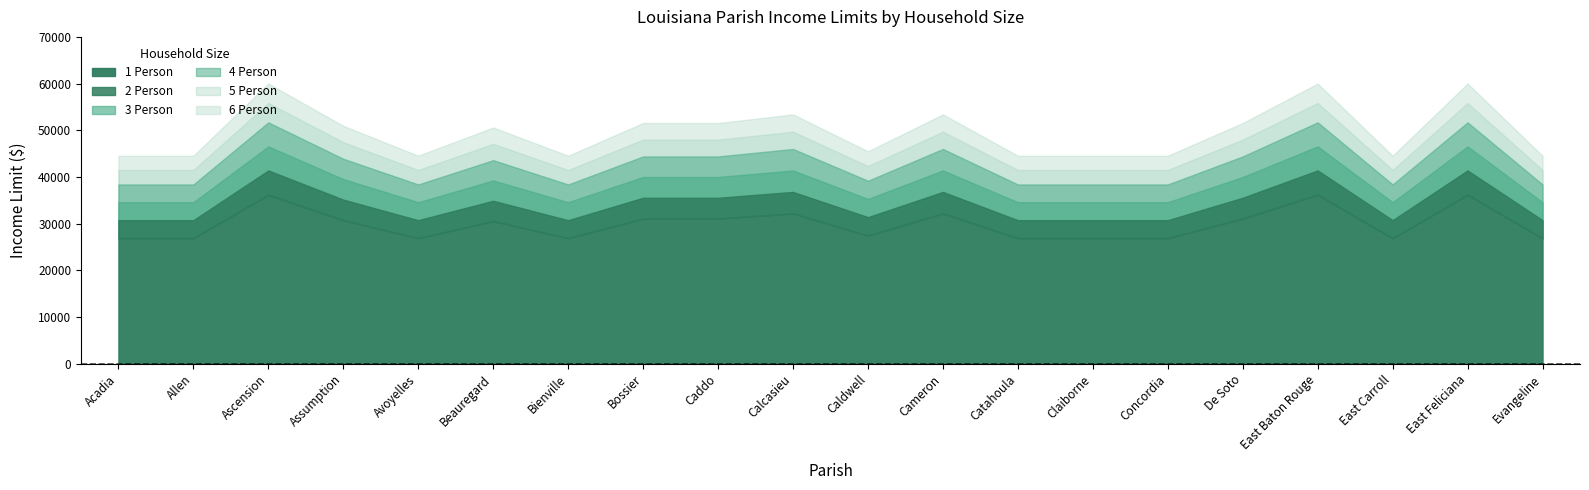

What is the average value of the 4 Person series?

42630